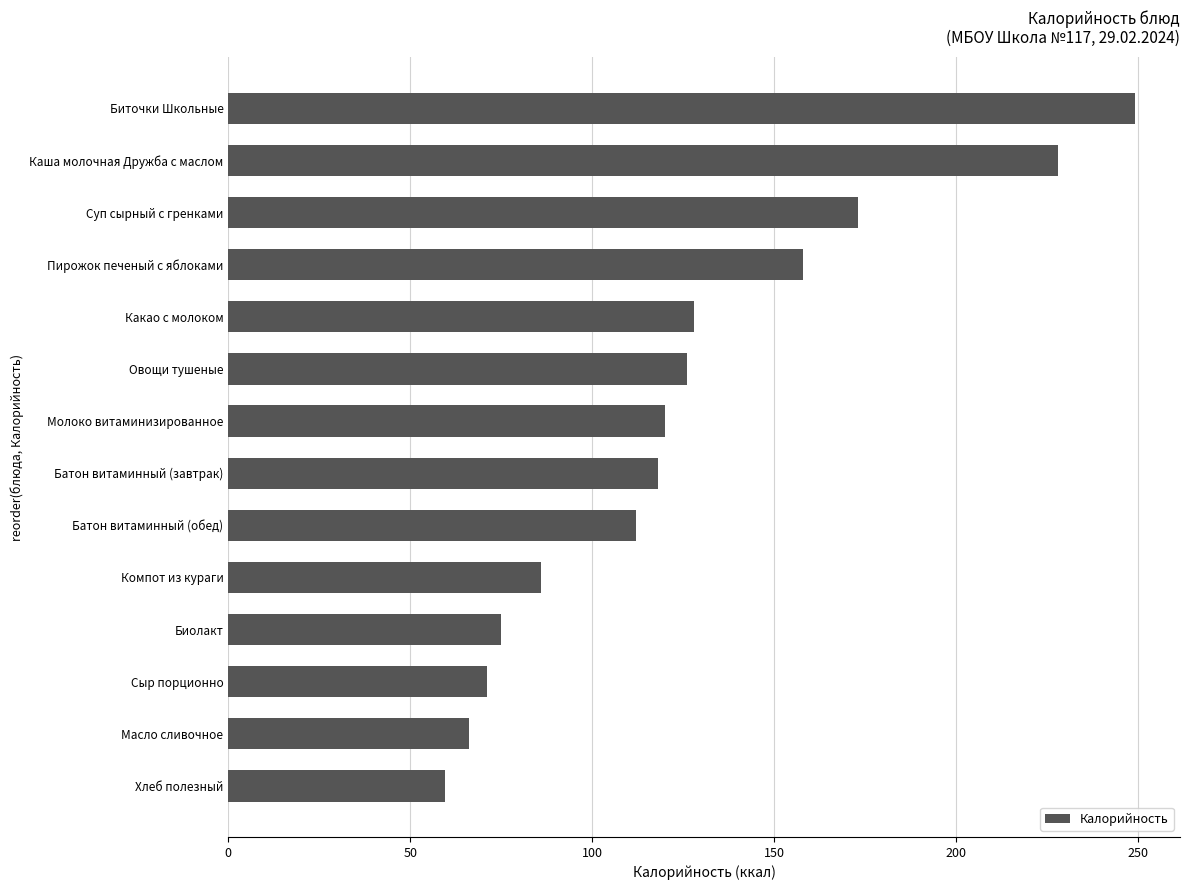

What is the maximum value shown in the chart?

249.0